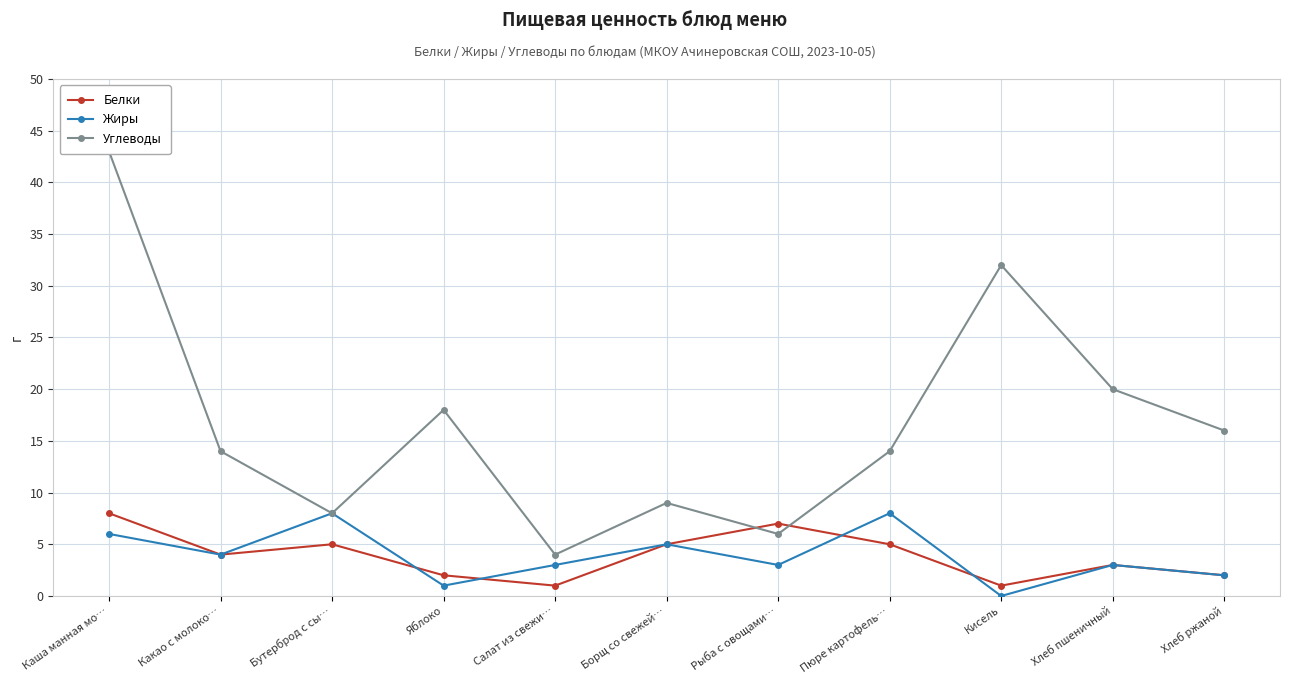

What is the sum of all Белки values?

43